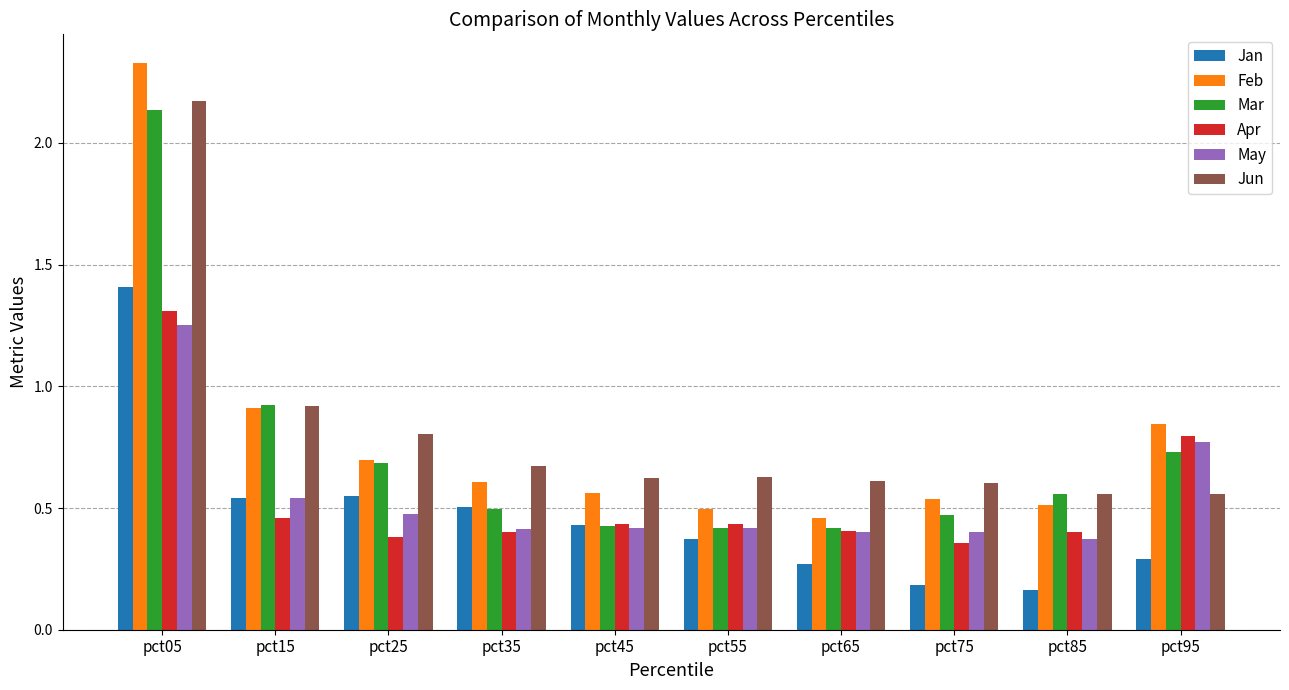

How many groups of bars are there?

10